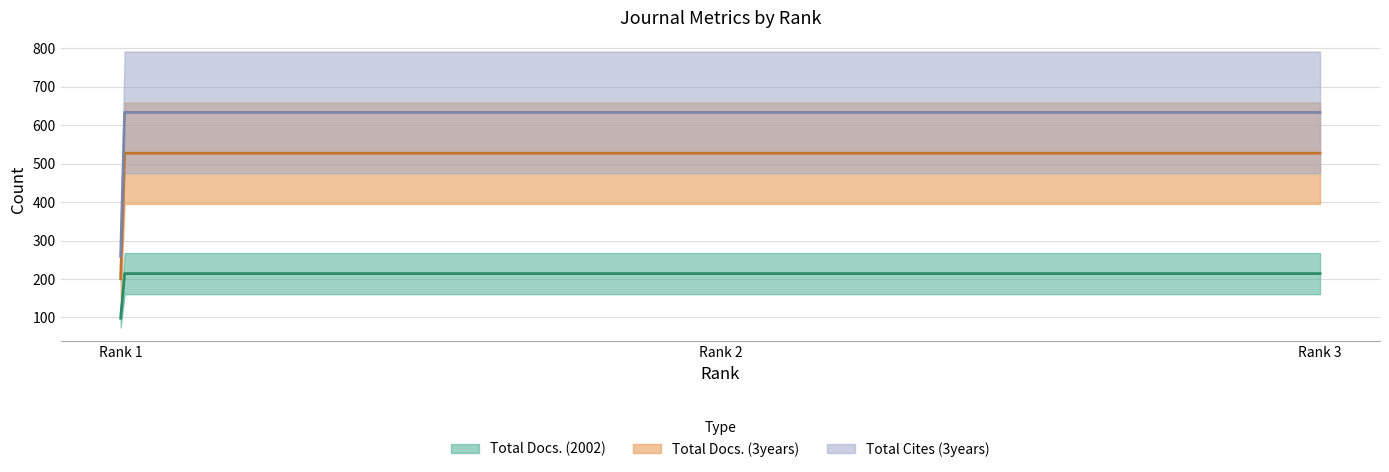

What is the greatest value displayed?

633